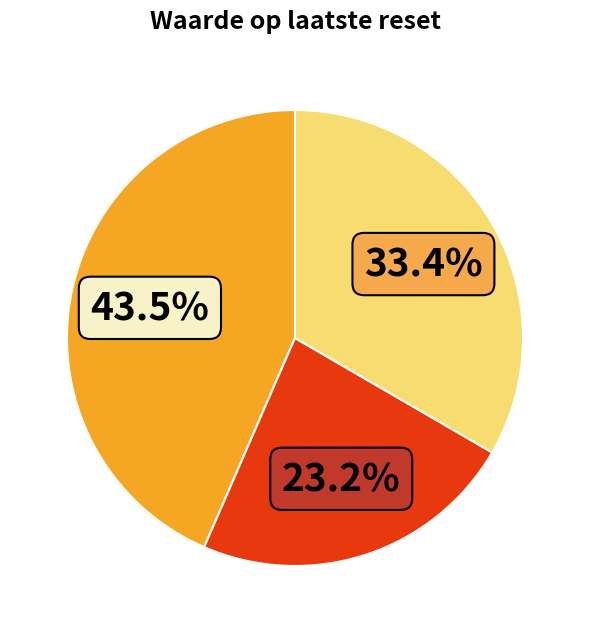

Is there a majority slice in this chart?

No